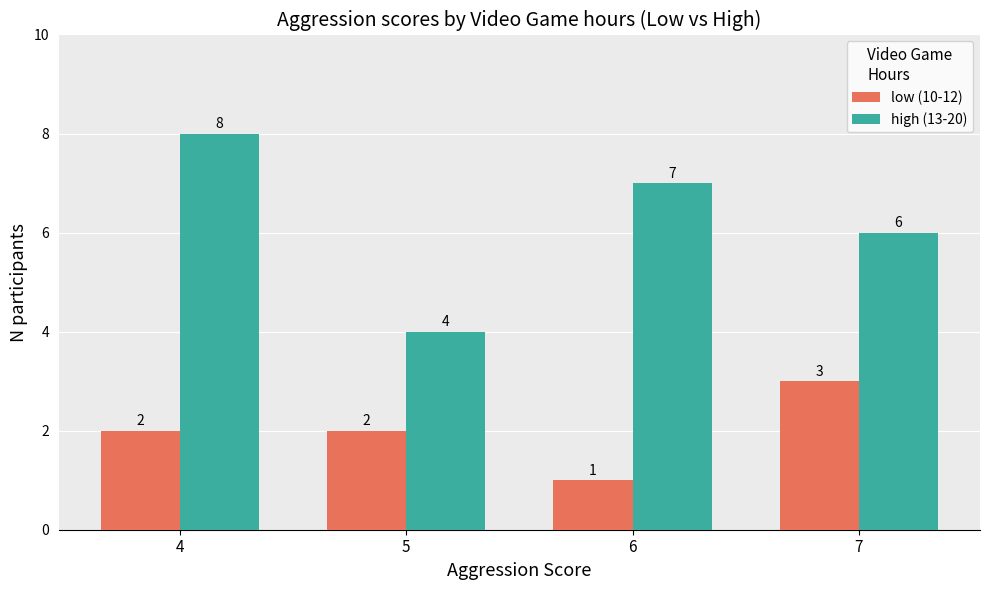

Where does the high (13-20) series first go above 7?

4